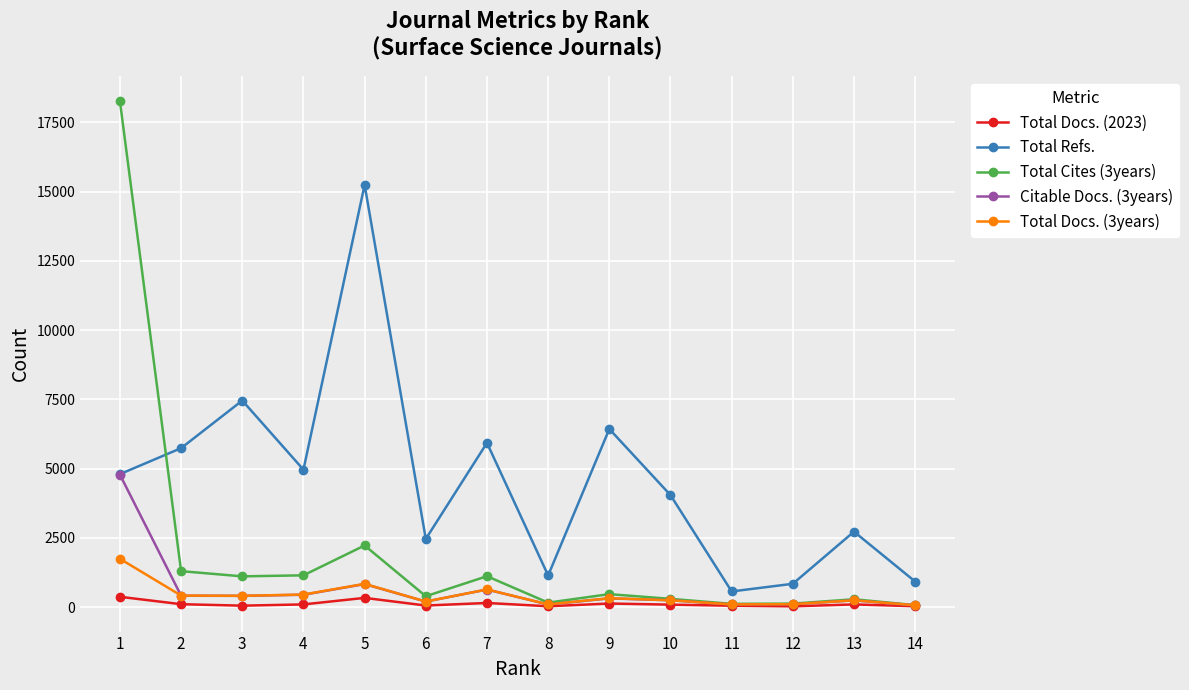

Read the Total Docs. (2023) value at 9.

130